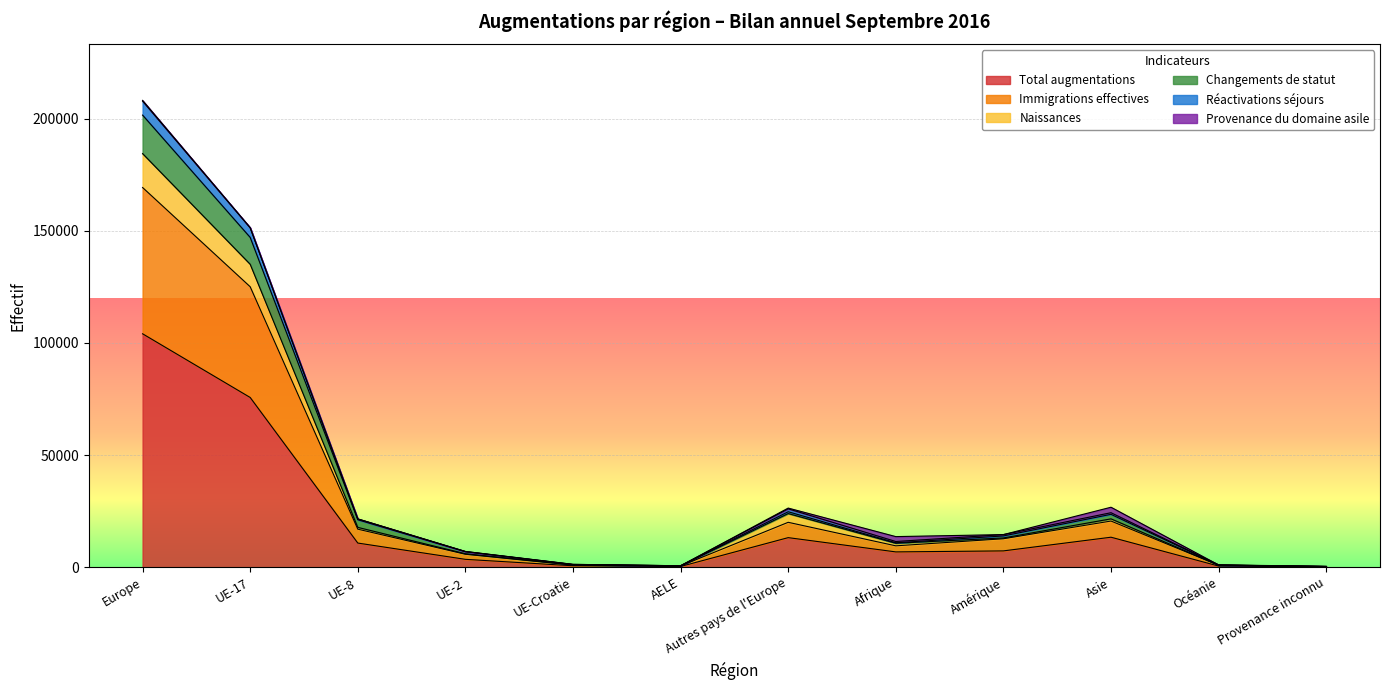

At which label does Total augmentations reach its peak?

Europe